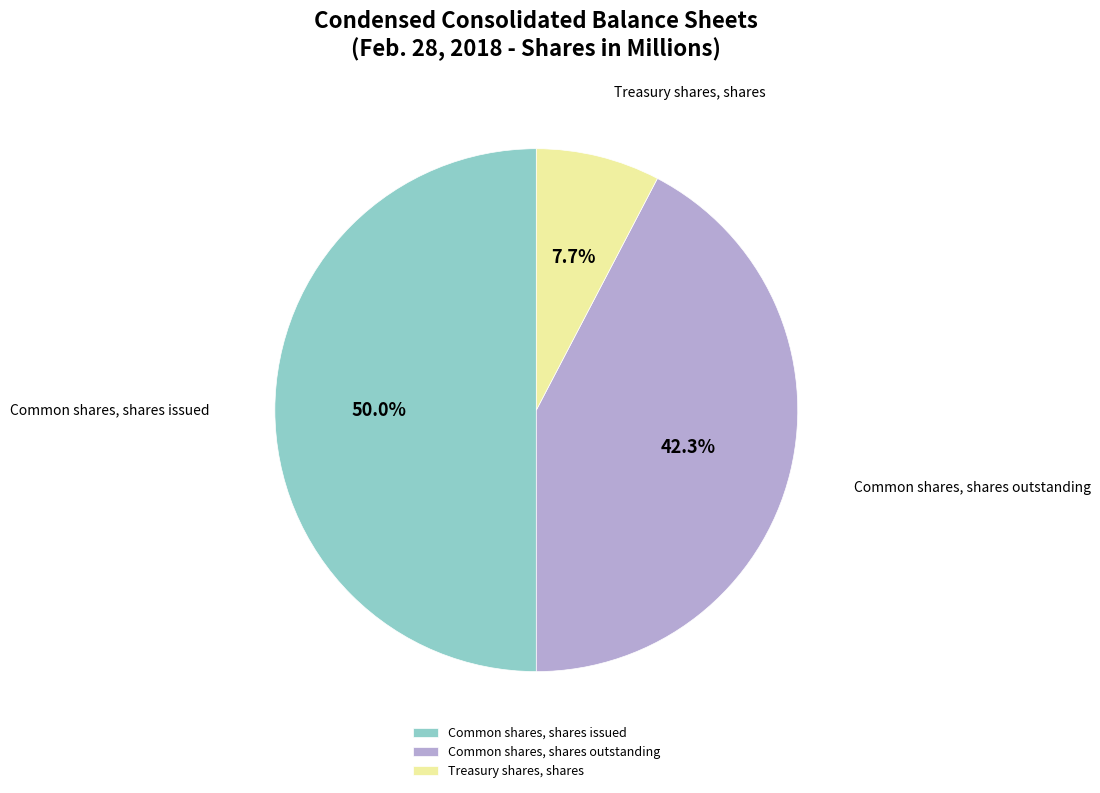

To the nearest percent, what percentage of the pie is Common shares, shares issued?

50%